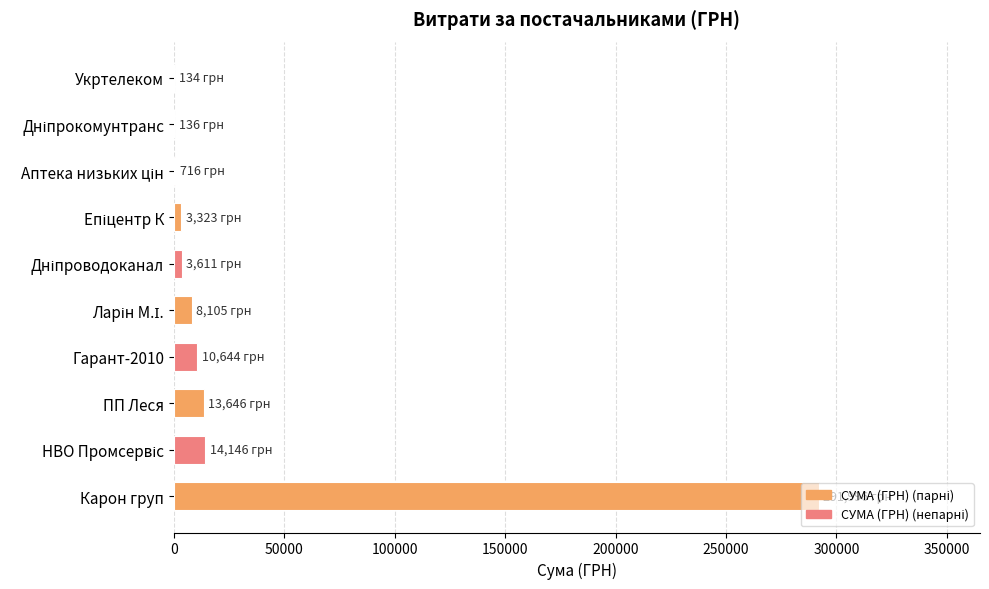

Is it true that the value at Гарант-2010 is 10644.2?

True